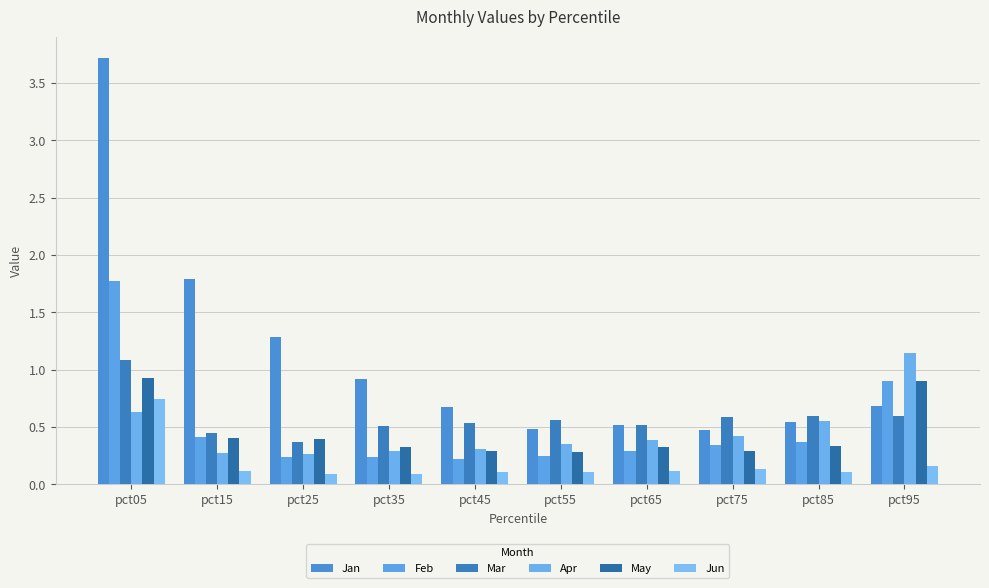

Which series has the largest range (max minus min)?

Jan